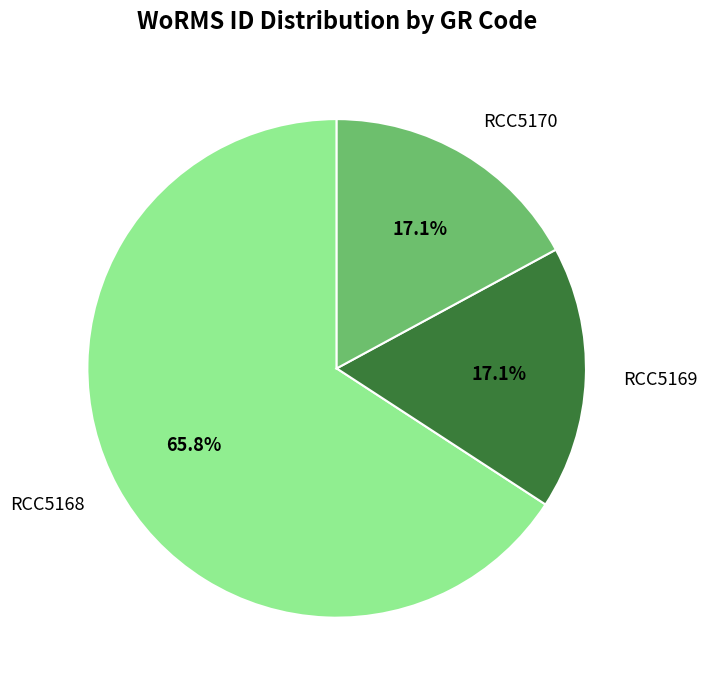

Count the number of slices in the pie.

3